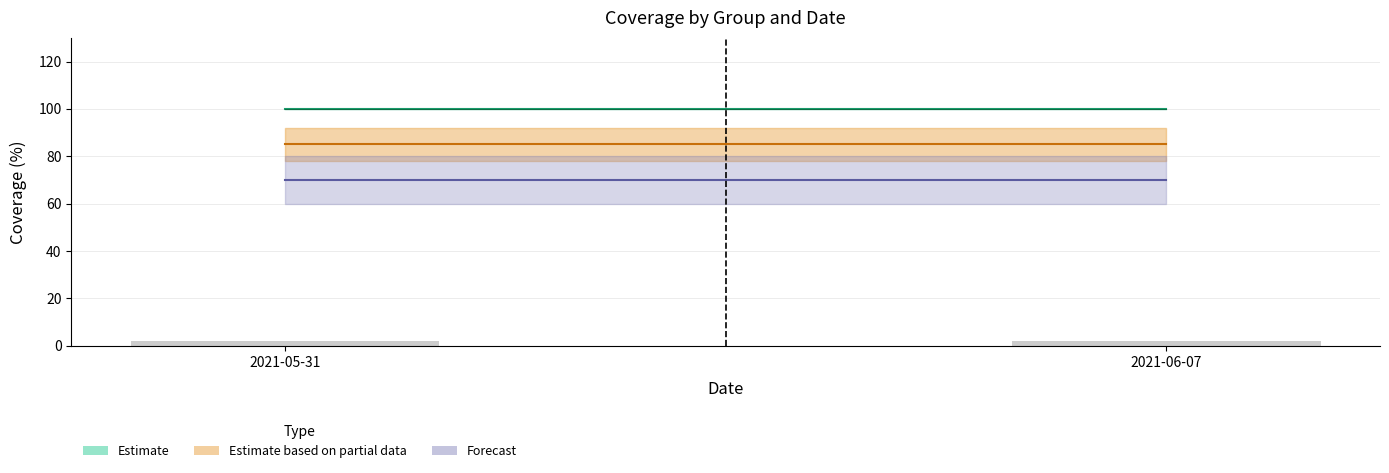

Which category has the highest value across all series?

2021-05-31